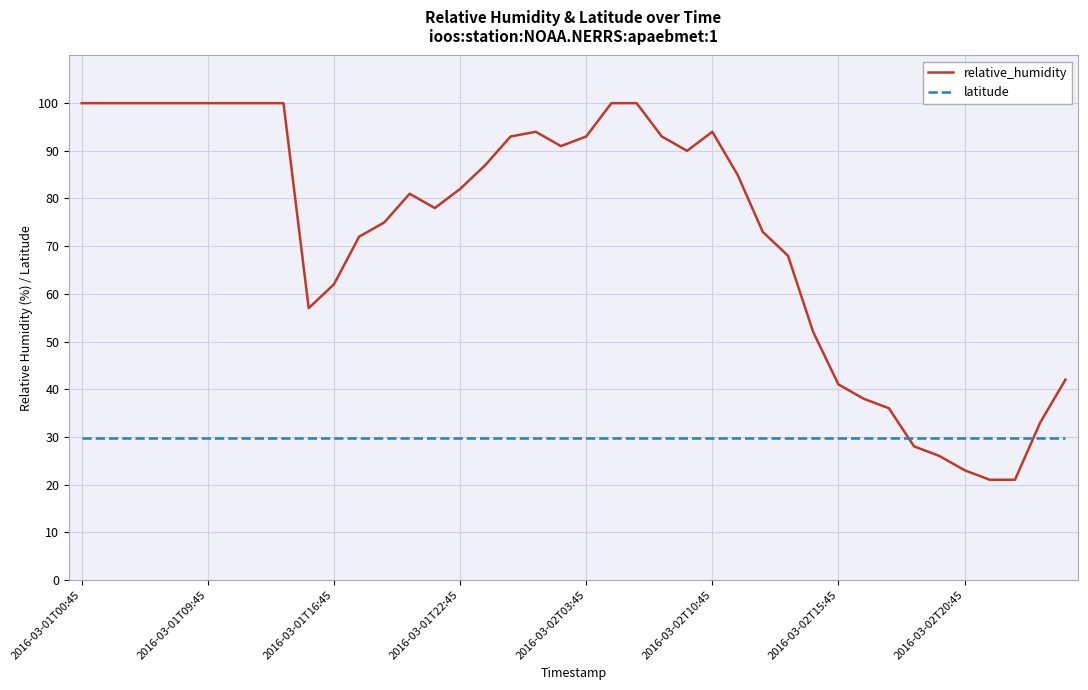

Which series has the largest total across all categories?

relative_humidity